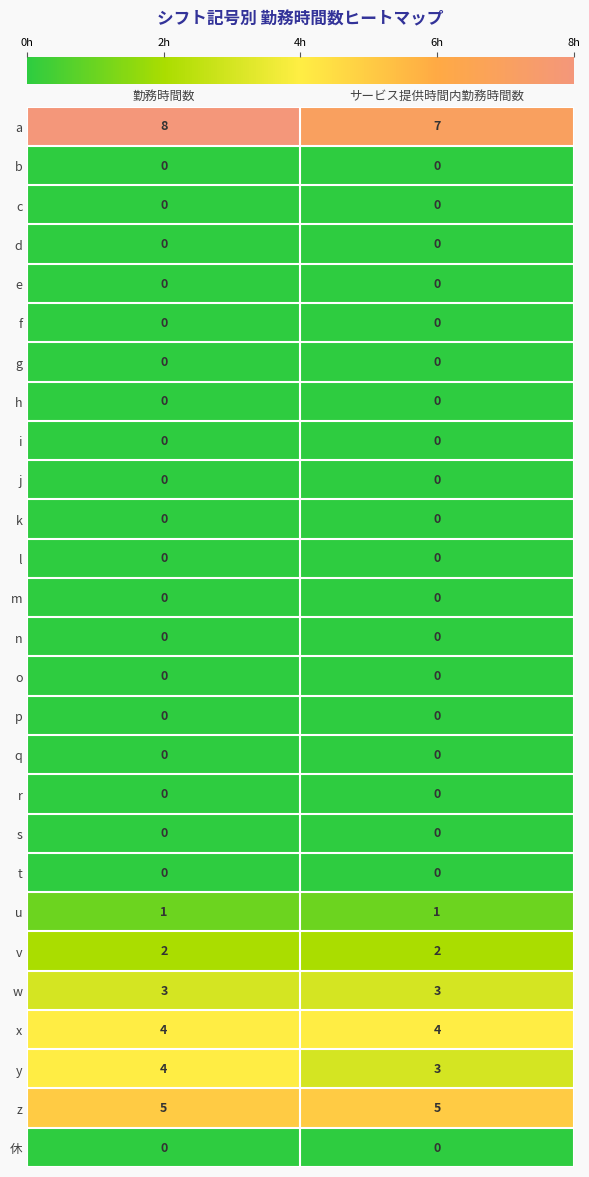

The value of y at サービス提供時間内勤務時間数 is 1. True or false?

False